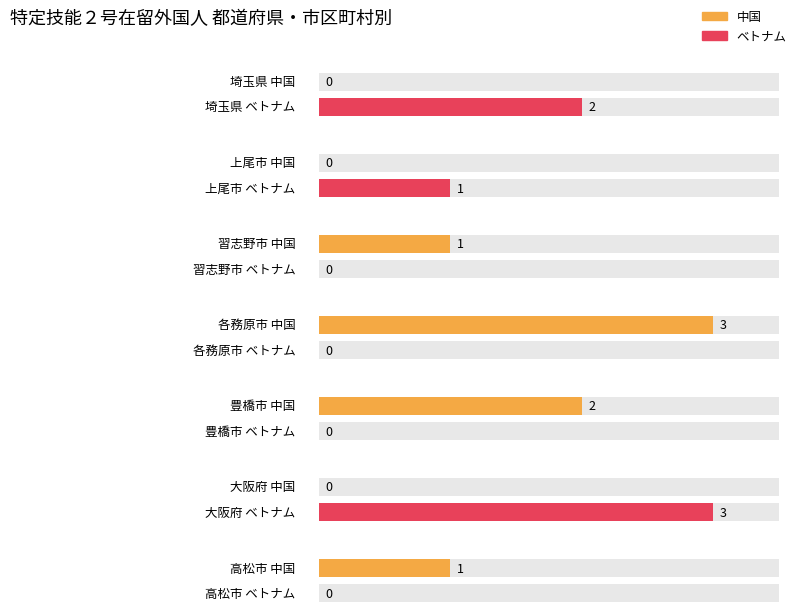

What is the highest value of the ベトナム series?

3